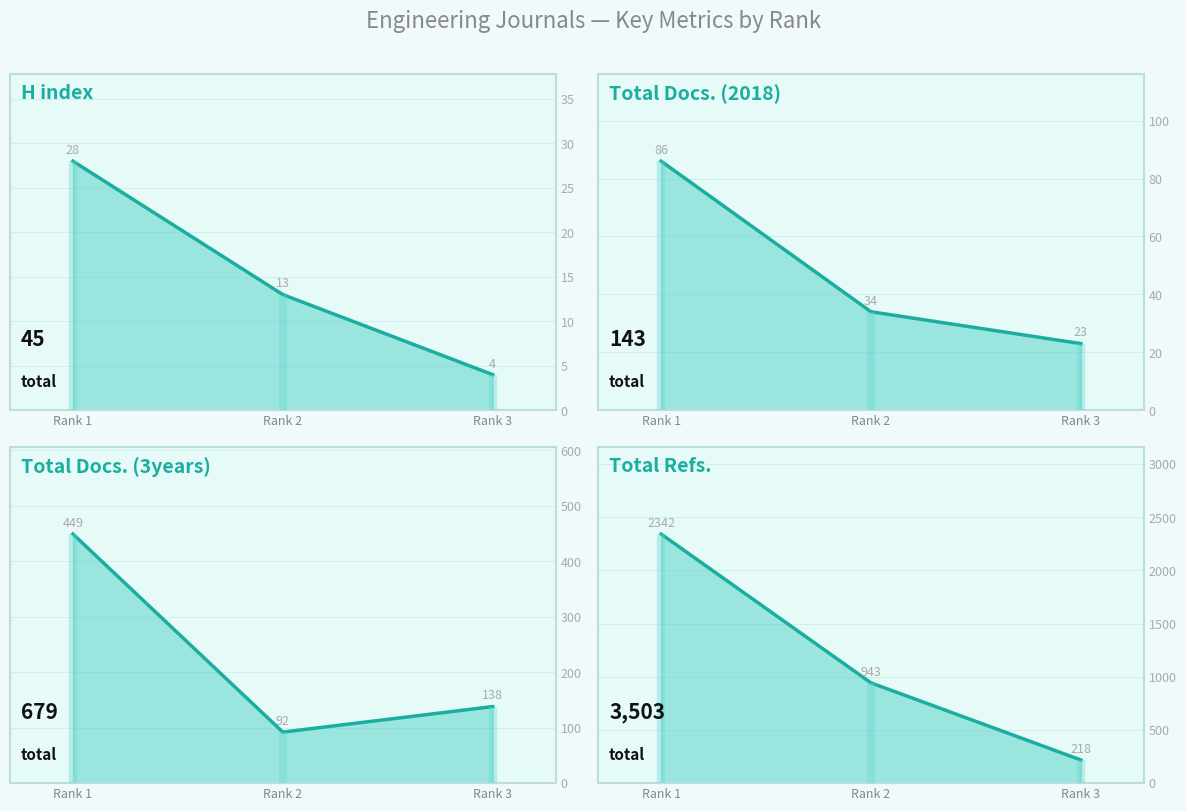

The H index series shows 13 at Rank 2. True or false?

True